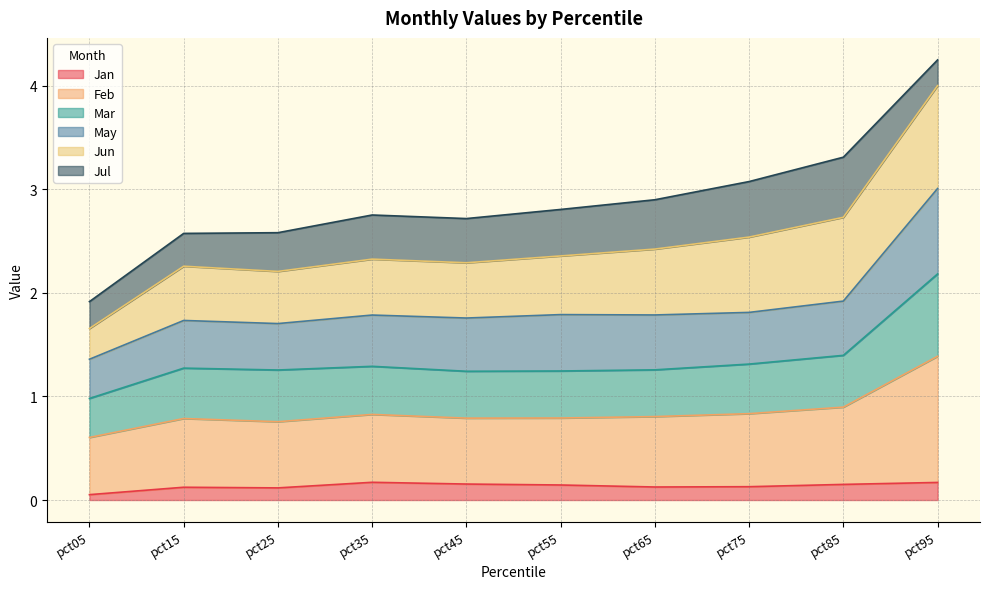

What is the total value across all series at pct45?

2.7